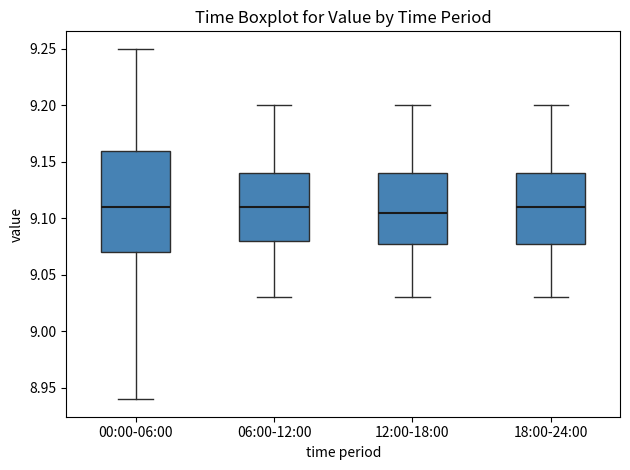

Comparing the boxes themselves (not the whiskers), which one is the tallest?

00:00-06:00